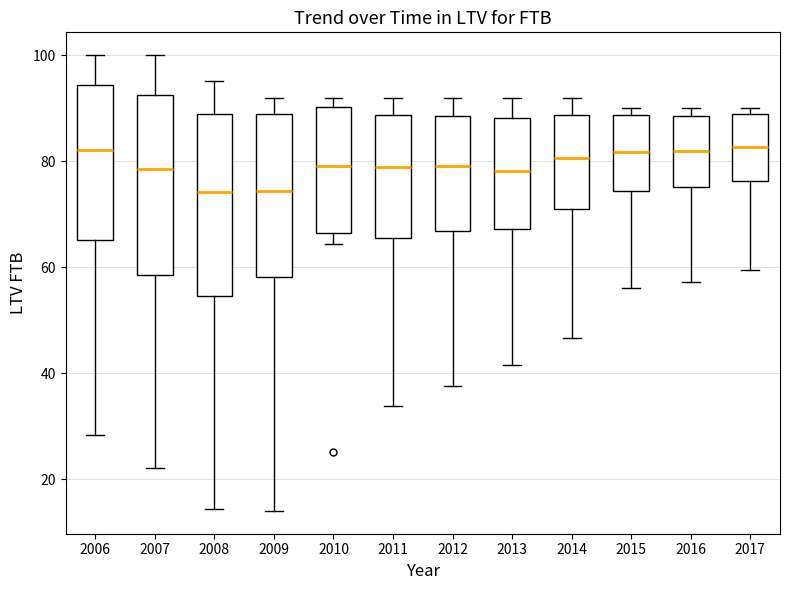

Reading left to right, transcribe this box plot: for each box, give where its median line is, the range the box spans, and where its two whiskers end, as read against the y-axis. The values are not printed on the chart, so give them approximately, as read against the axis.

2006: median 82, box 66 to 94, whiskers 28 to 100
2007: median 78, box 58 to 92, whiskers 22 to 100
2008: median 74, box 54 to 88, whiskers 14 to 96
2009: median 74, box 58 to 88, whiskers 14 to 92
2010: median 80, box 66 to 90, whiskers 64 to 92
2011: median 78, box 66 to 88, whiskers 34 to 92
2012: median 80, box 66 to 88, whiskers 38 to 92
2013: median 78, box 68 to 88, whiskers 42 to 92
2014: median 80, box 70 to 88, whiskers 46 to 92
2015: median 82, box 74 to 88, whiskers 56 to 90
2016: median 82, box 76 to 88, whiskers 58 to 90
2017: median 82, box 76 to 88, whiskers 60 to 90